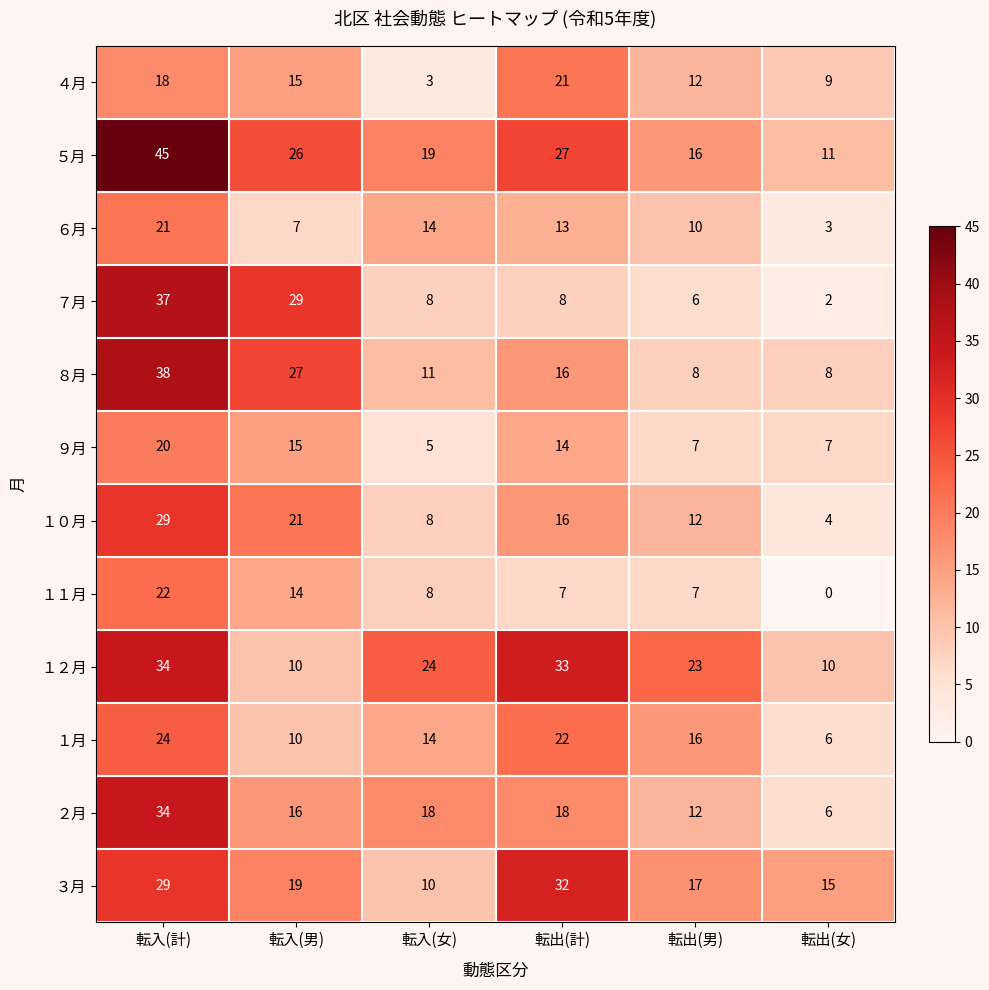

Which series has the largest total across all categories?

５月